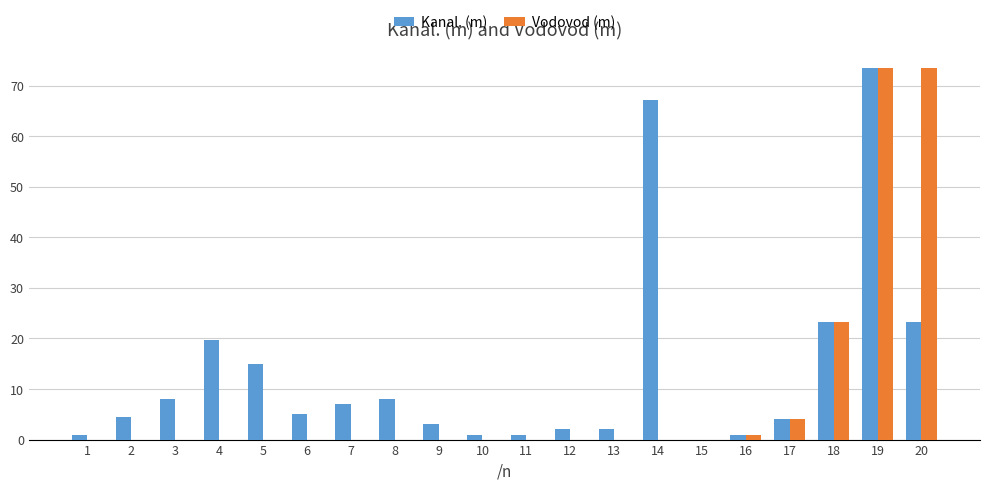

Reading left to right, transcribe all the data shown in this chart.

Kanal. (m): 1=1.0	2=4.5	3=8.0	4=19.6	5=15.0	6=5.0	7=7.0	8=8.0	9=3.0	10=1.0	11=1.0	12=2.0	13=2.0	14=67.1	15=0.0	16=1.0	17=4.0	18=23.3	19=73.5	20=23.3
Vodovod (m): 1=0.0	2=0.0	3=0.0	4=0.0	5=0.0	6=0.0	7=0.0	8=0.0	9=0.0	10=0.0	11=0.0	12=0.0	13=0.0	14=0.0	15=0.0	16=1.0	17=4.0	18=23.3	19=73.5	20=73.5